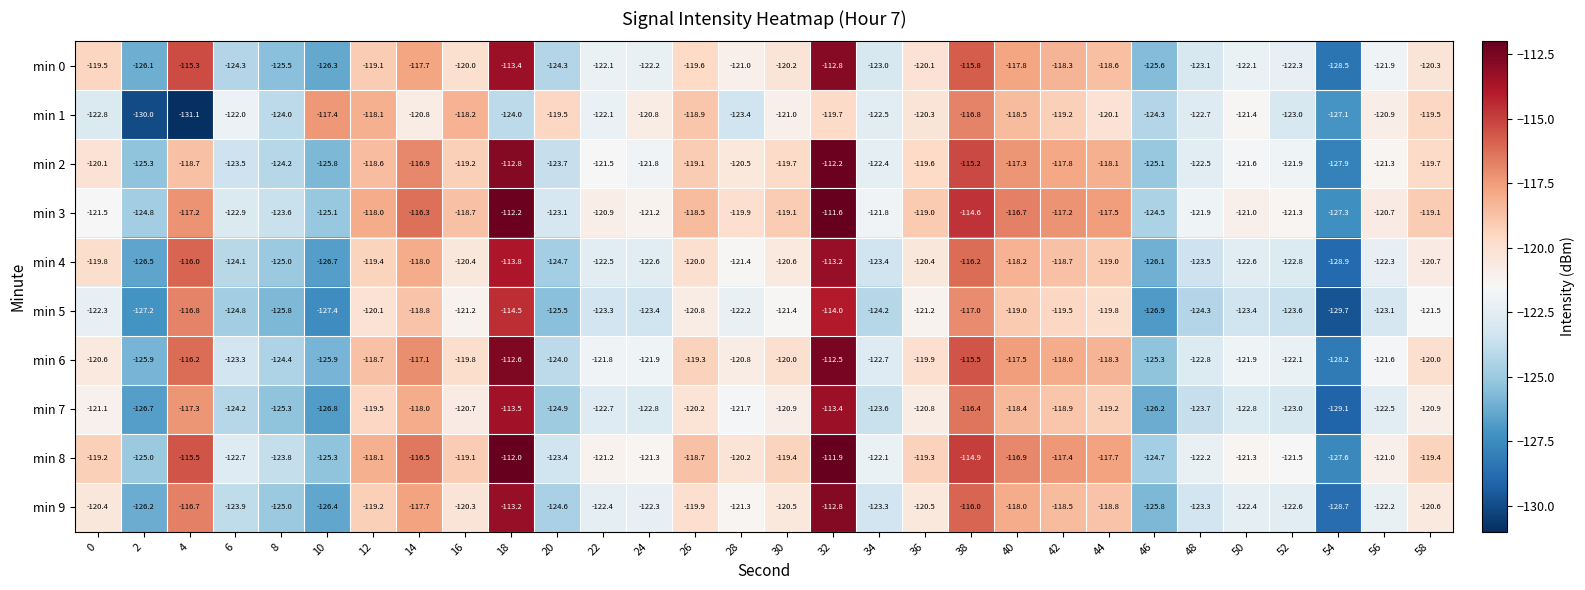

What is the spread (max minus min) of values at 40?

2.3